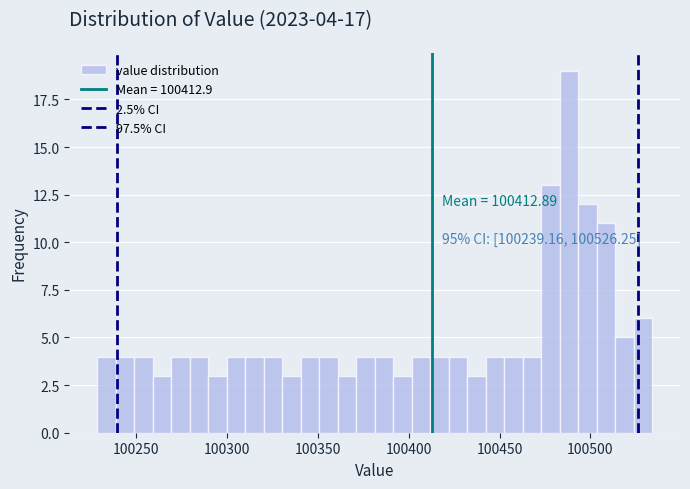

Around what value on the x-axis is the tallest bar? Give the approximate position of its centre, as read against the axis.

100490